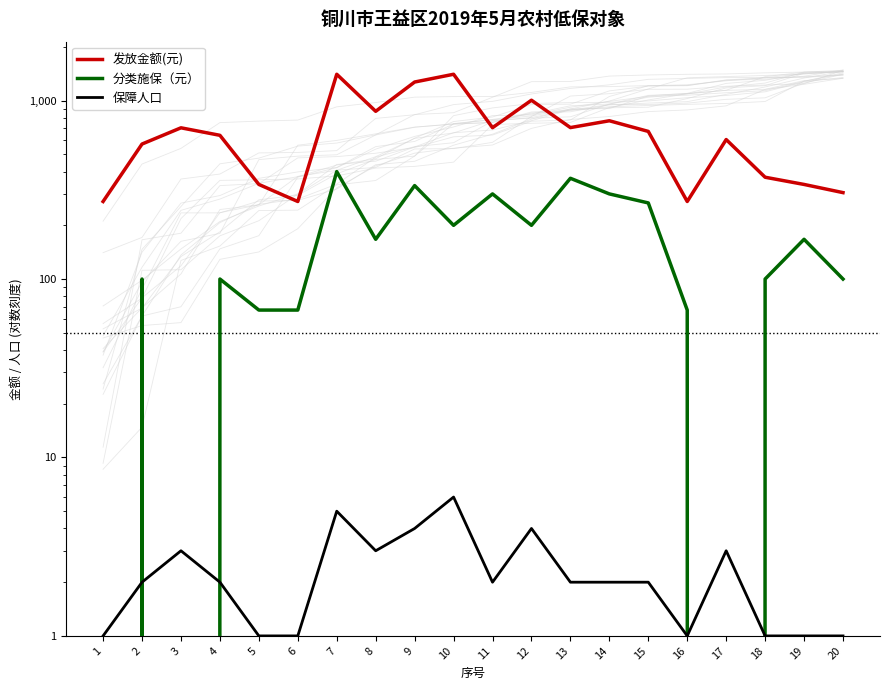

What is the spread (max minus min) of values at 18?

371